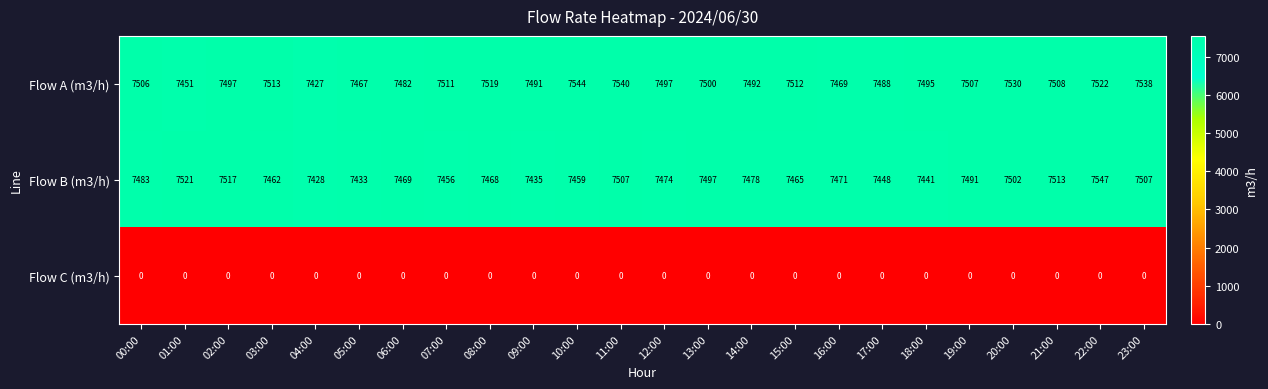

At which label does Flow A (m3/h) reach its minimum?

04:00